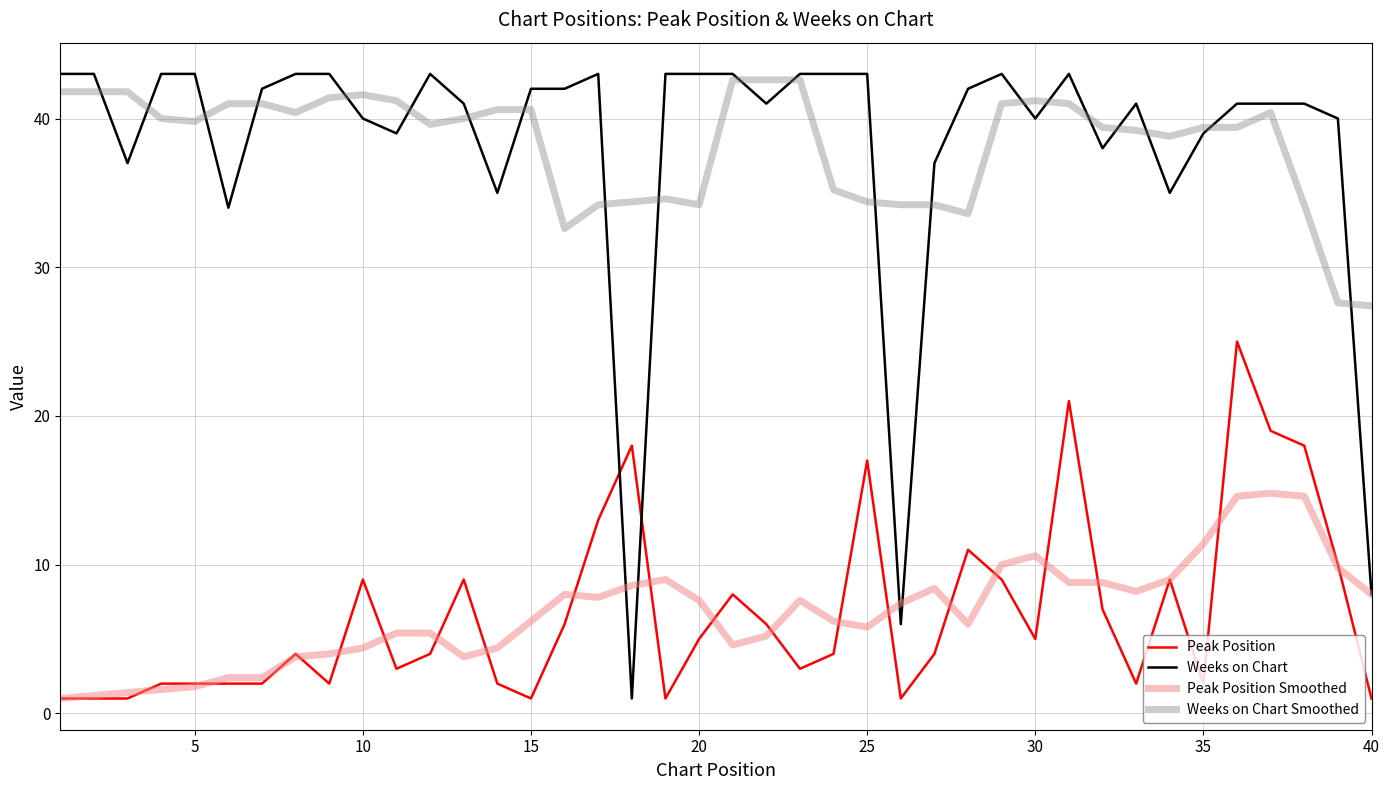

True or false: Weeks on Chart Smoothed and Peak Position Smoothed intersect in this chart.

False